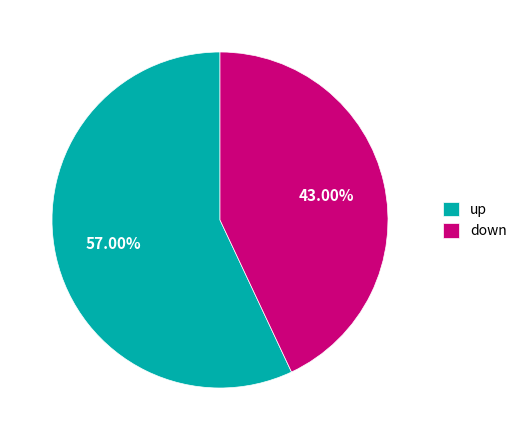

Is the sum of up and down greater than half?

Yes